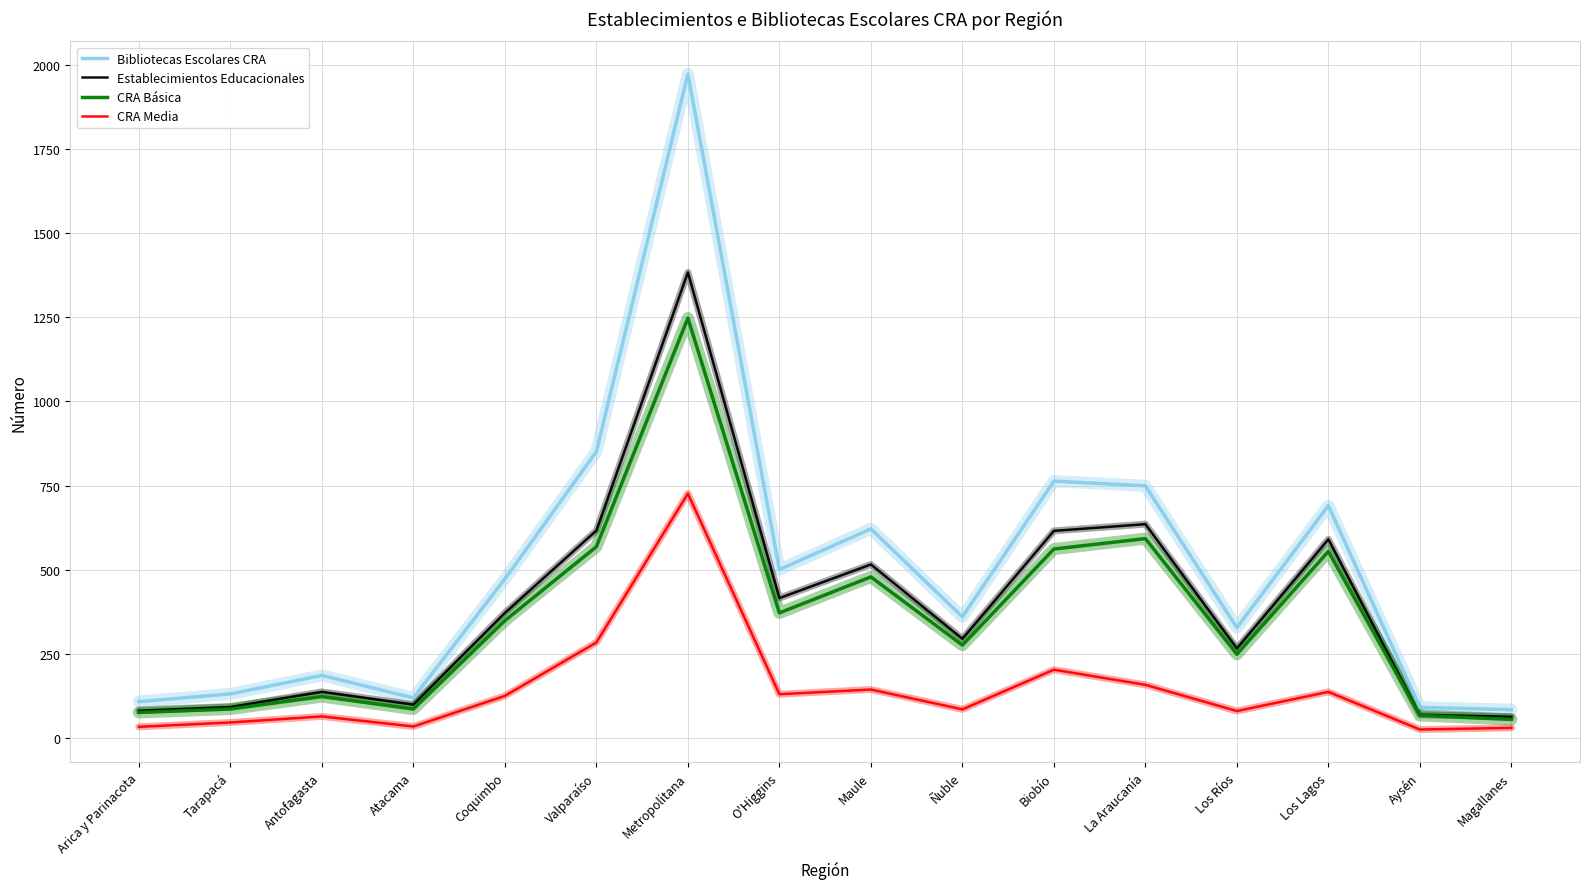

What are all the series names shown in the legend?

Bibliotecas Escolares CRA, Establecimientos Educacionales, CRA Básica, CRA Media